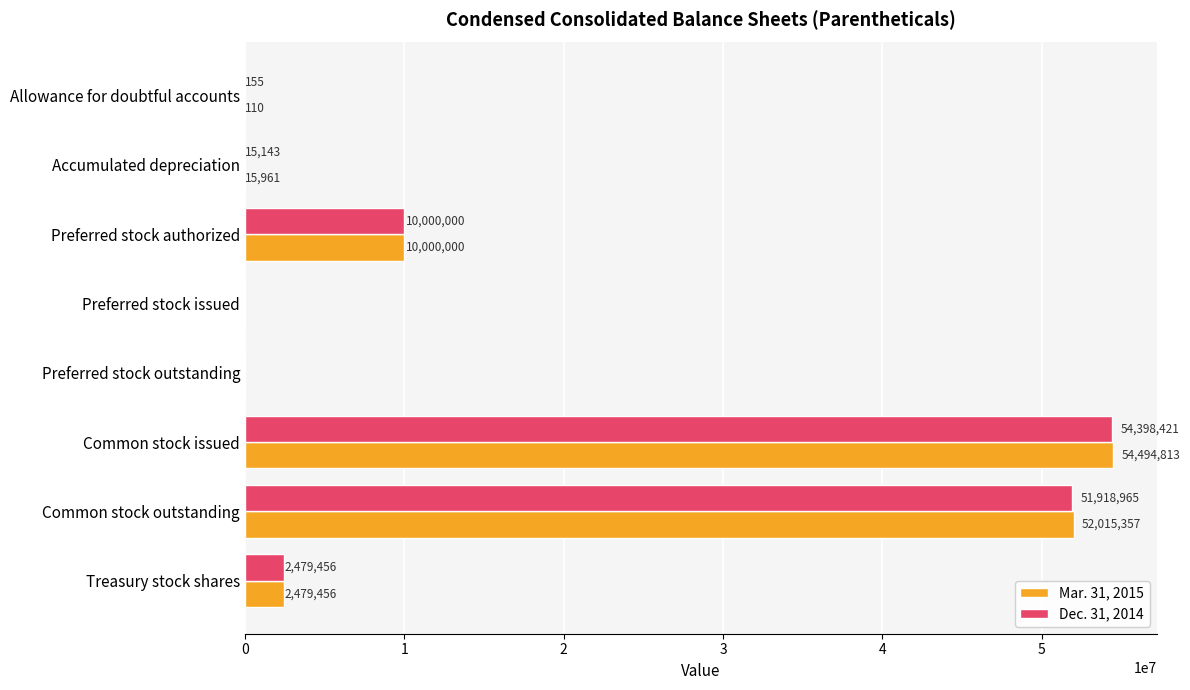

At which label is Dec. 31, 2014 closest to 27199210?

Preferred stock authorized